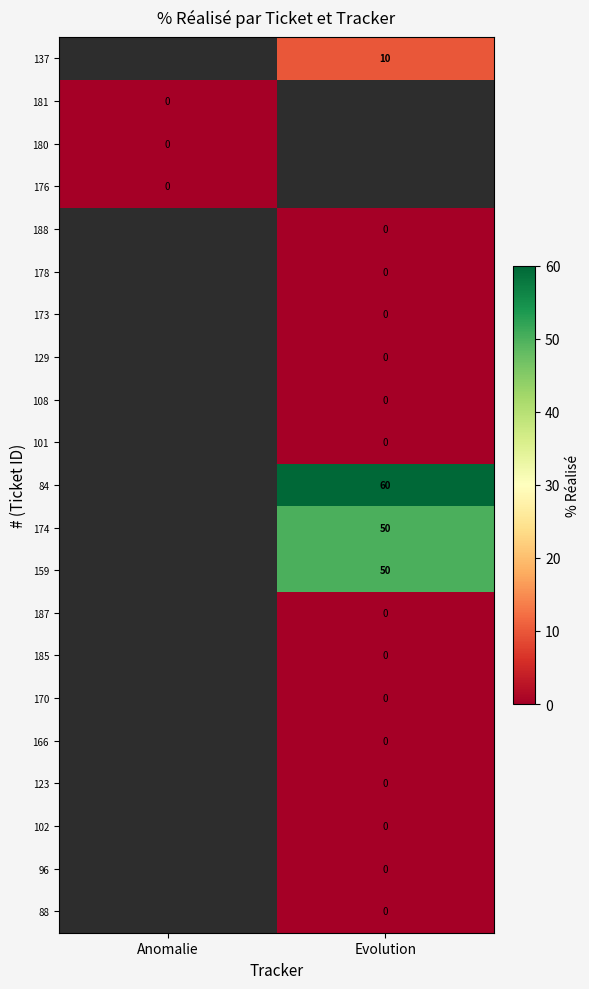

Between Anomalie and Evolution, which is larger?

Evolution